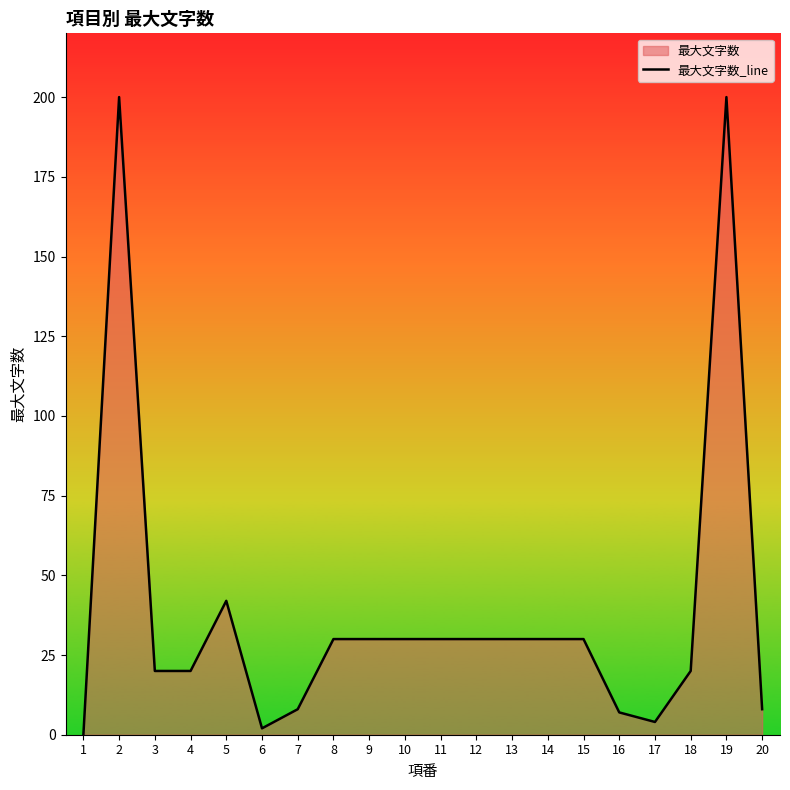

How many lines are shown in the chart?

1